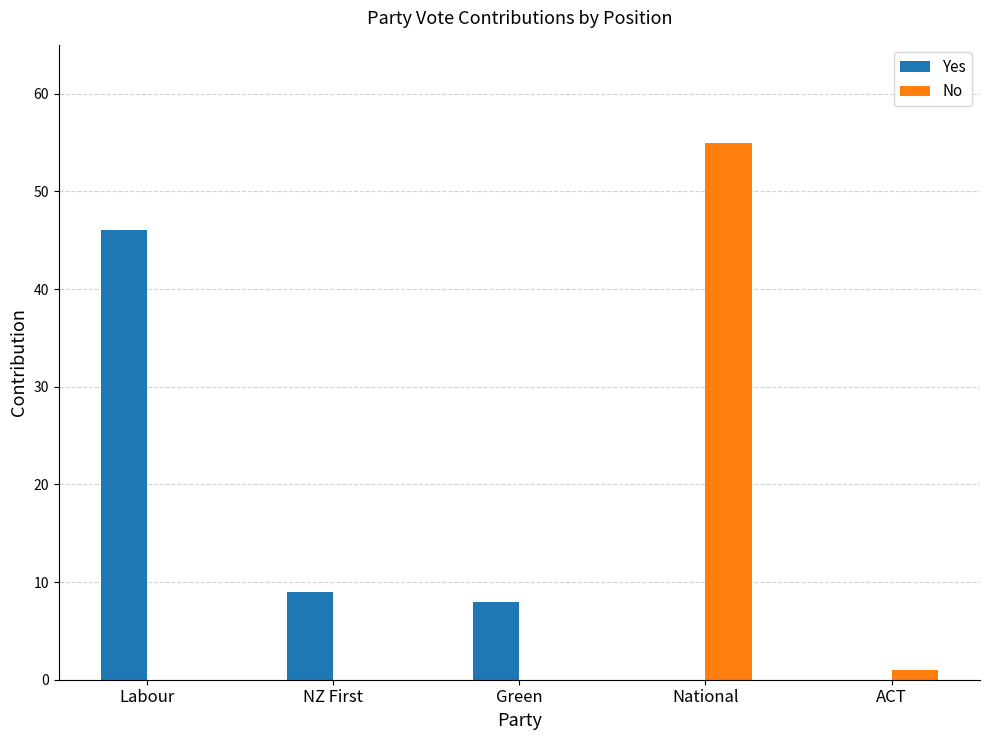

At which category is the sum across all series the highest?

National